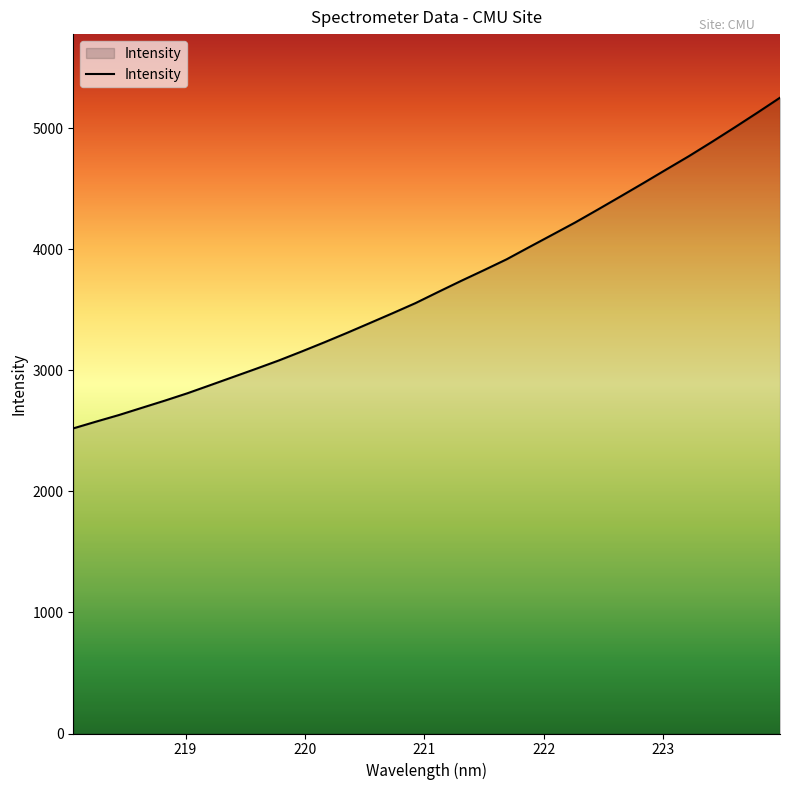

What is the difference between the maximum and minimum values?

2732.2